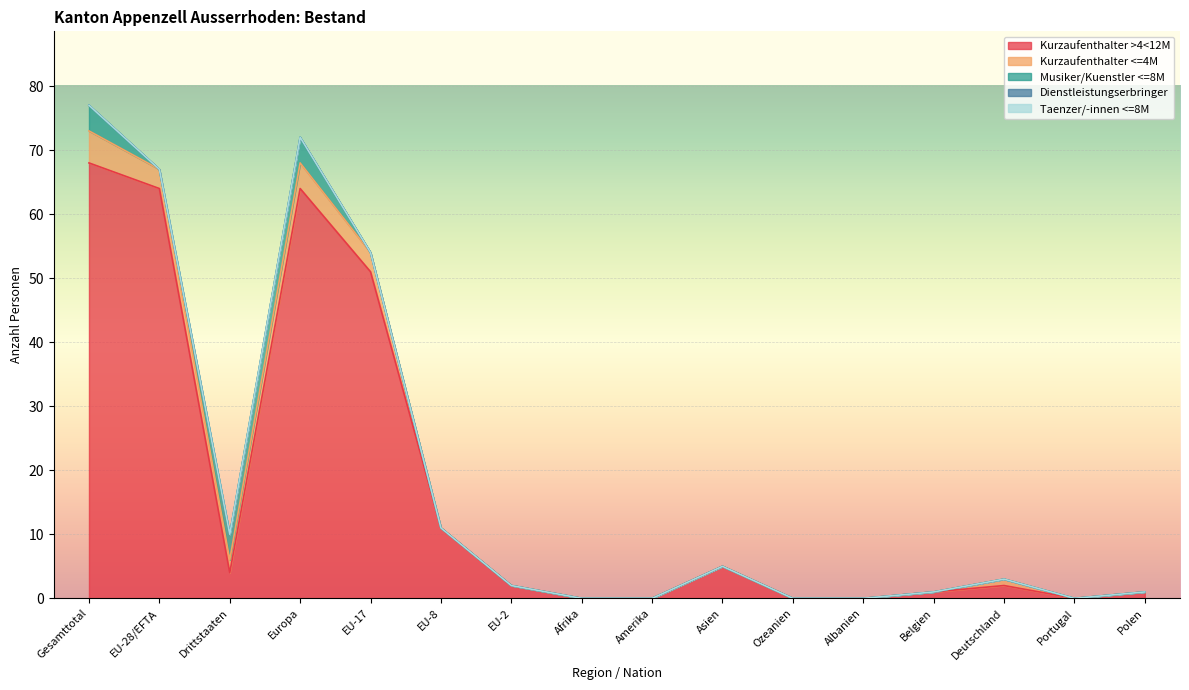

What are all the series names shown in the legend?

Kurzaufenthalter >4<12M, Kurzaufenthalter <=4M, Musiker/Kuenstler <=8M, Dienstleistungserbringer, Taenzer/-innen <=8M